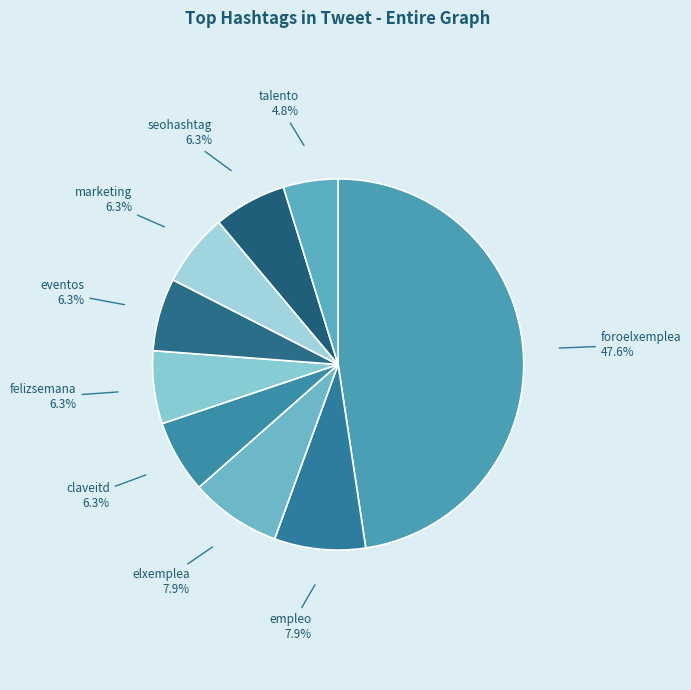

Is it true that foroelxemplea is 59% of the pie?

False